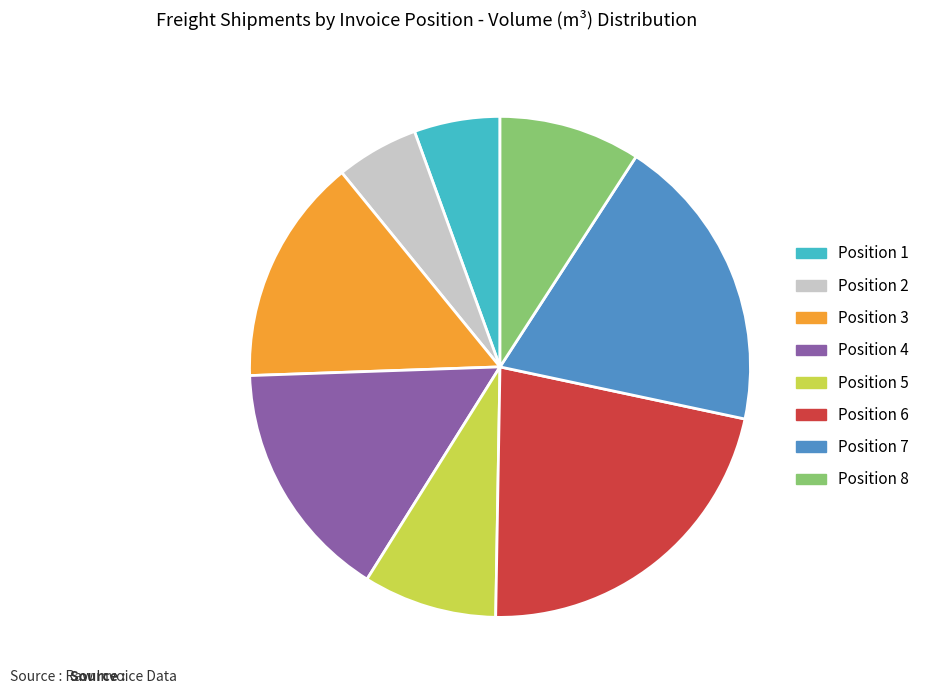

Is there any slice that represents more than half of the pie?

No